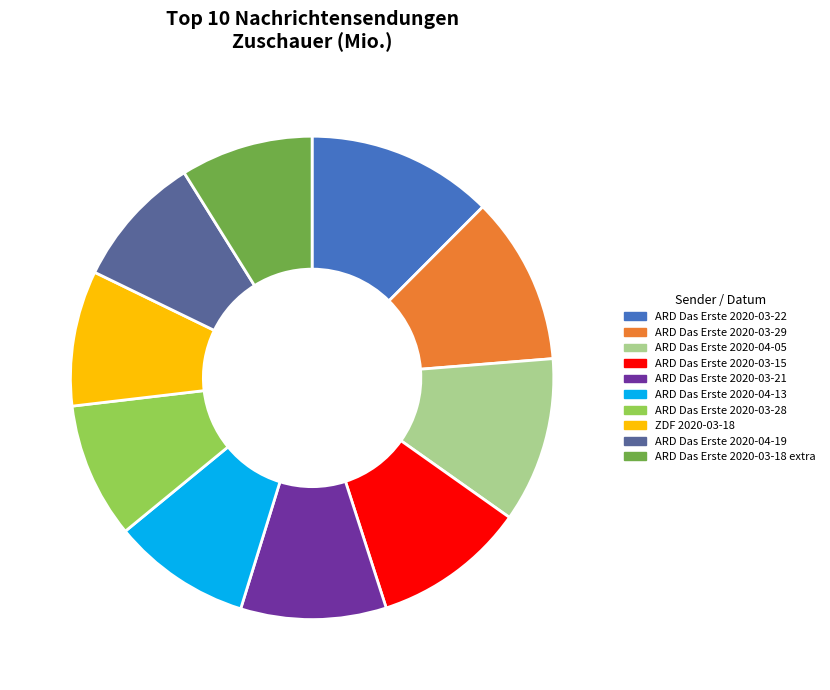

Is it true that ARD Das Erste 2020-03-29 is 11% of the pie?

True